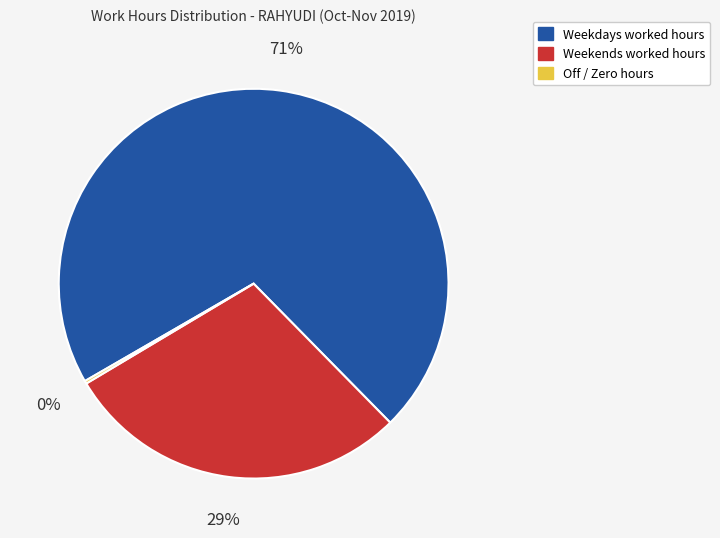

Is there a majority slice in this chart?

Yes